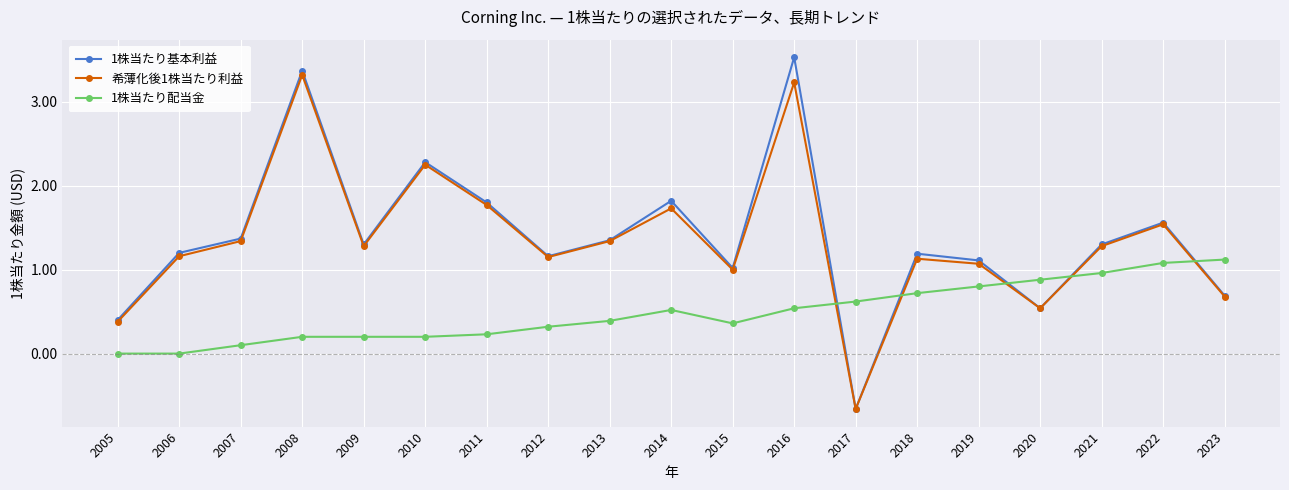

Rank the series by their maximum value, from highest to lowest.

1株当たり基本利益, 希薄化後1株当たり利益, 1株当たり配当金